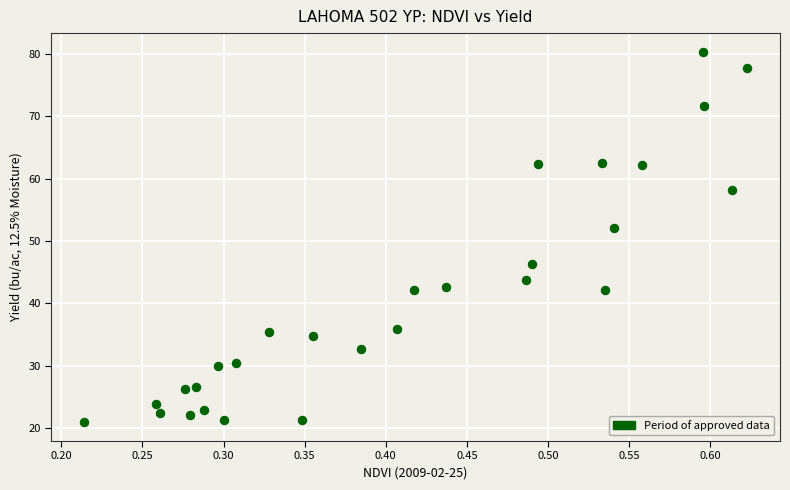

What Y value in the scatter plot is closest to 50?

52.2